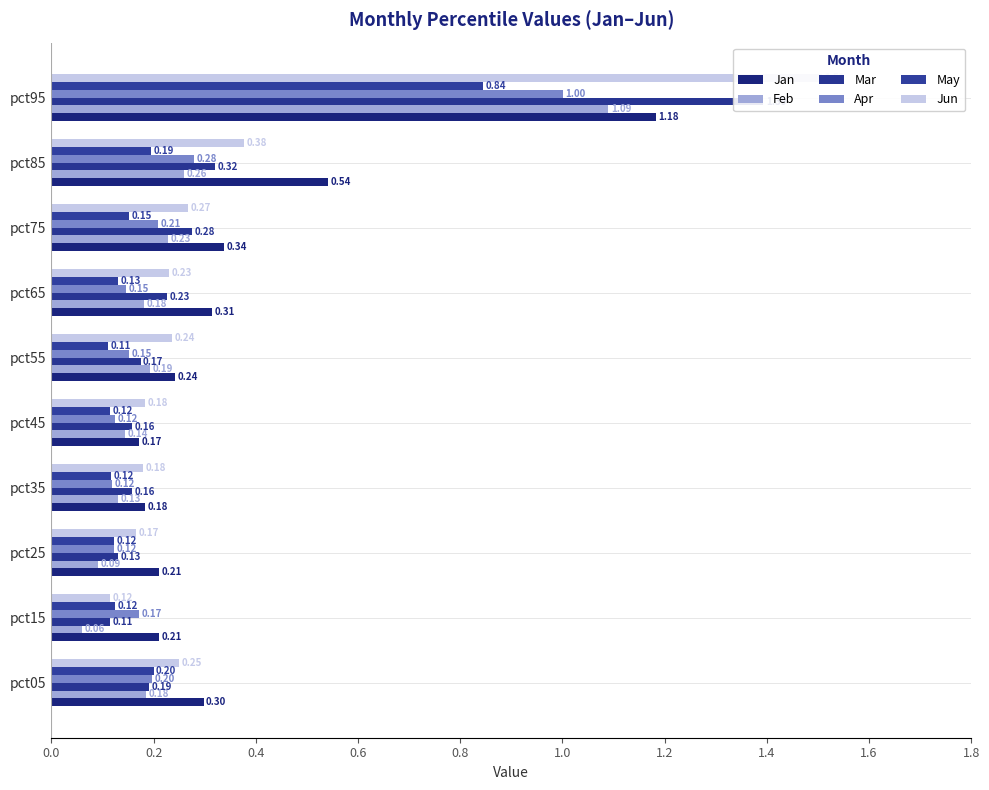

Which series has the widest spread of values?

Jun